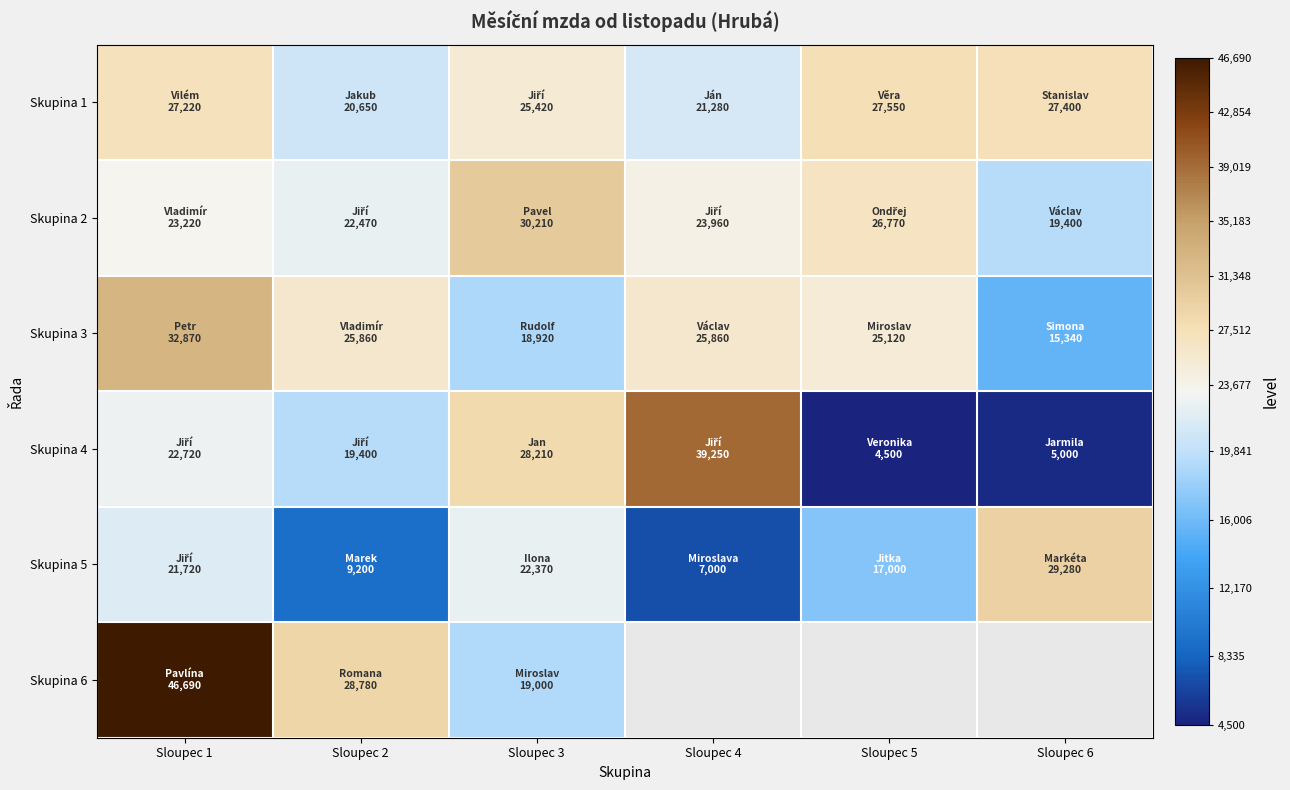

What is the difference between the maximum and minimum values in the Skupina 6 series?

27690.0